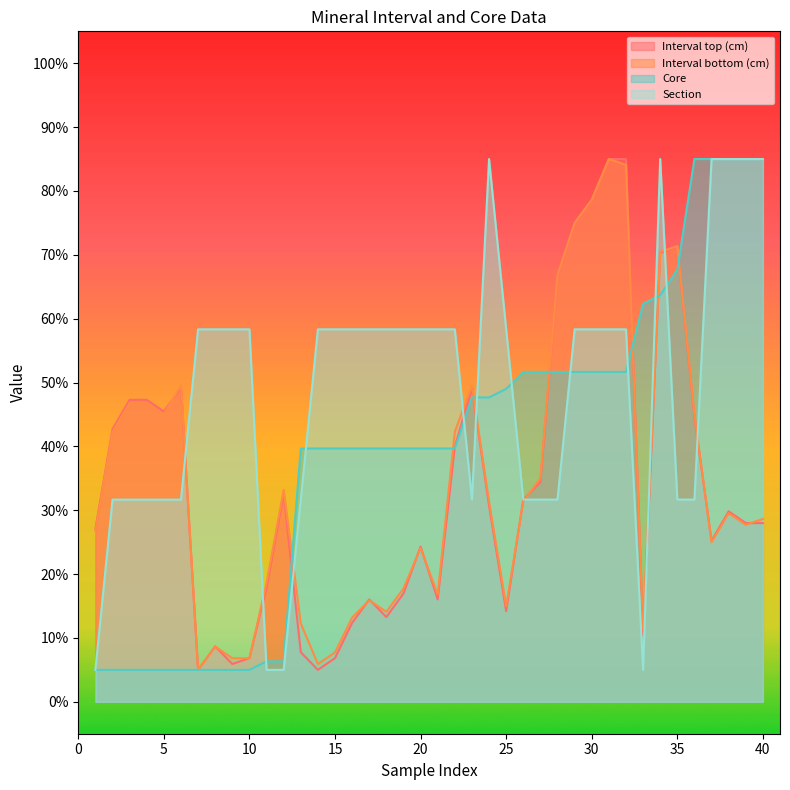

How many values in the Section series exceed 58?

24